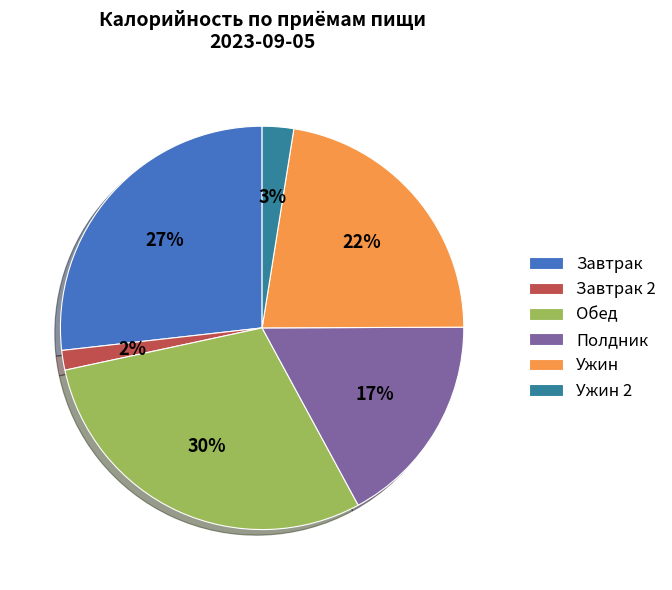

Does Ужин represent more than half of the total?

No